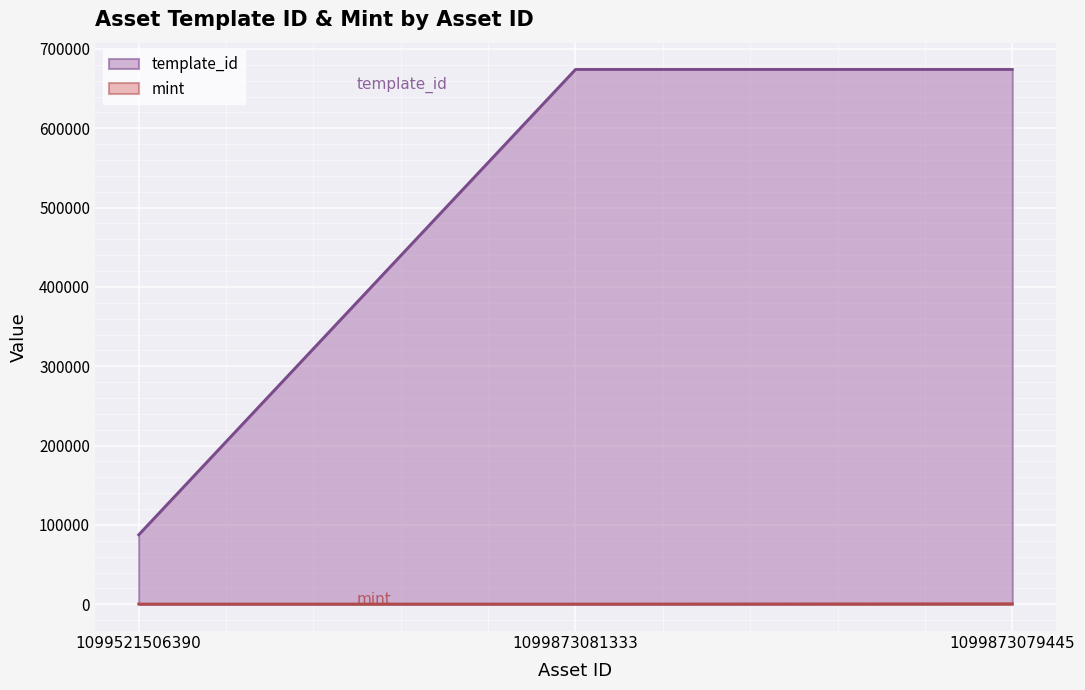

What is the label of the 2nd point from the right?

1099873081333